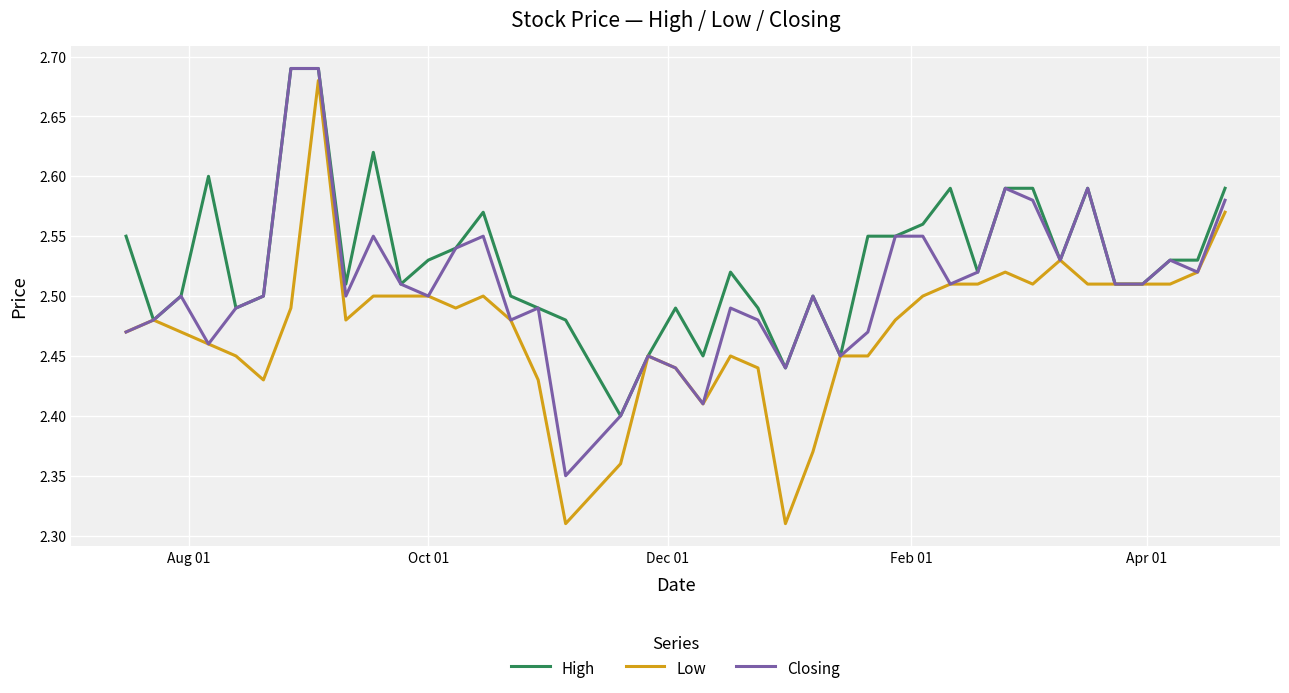

What is the difference between the maximum and second lowest values in the Closing series?

0.3